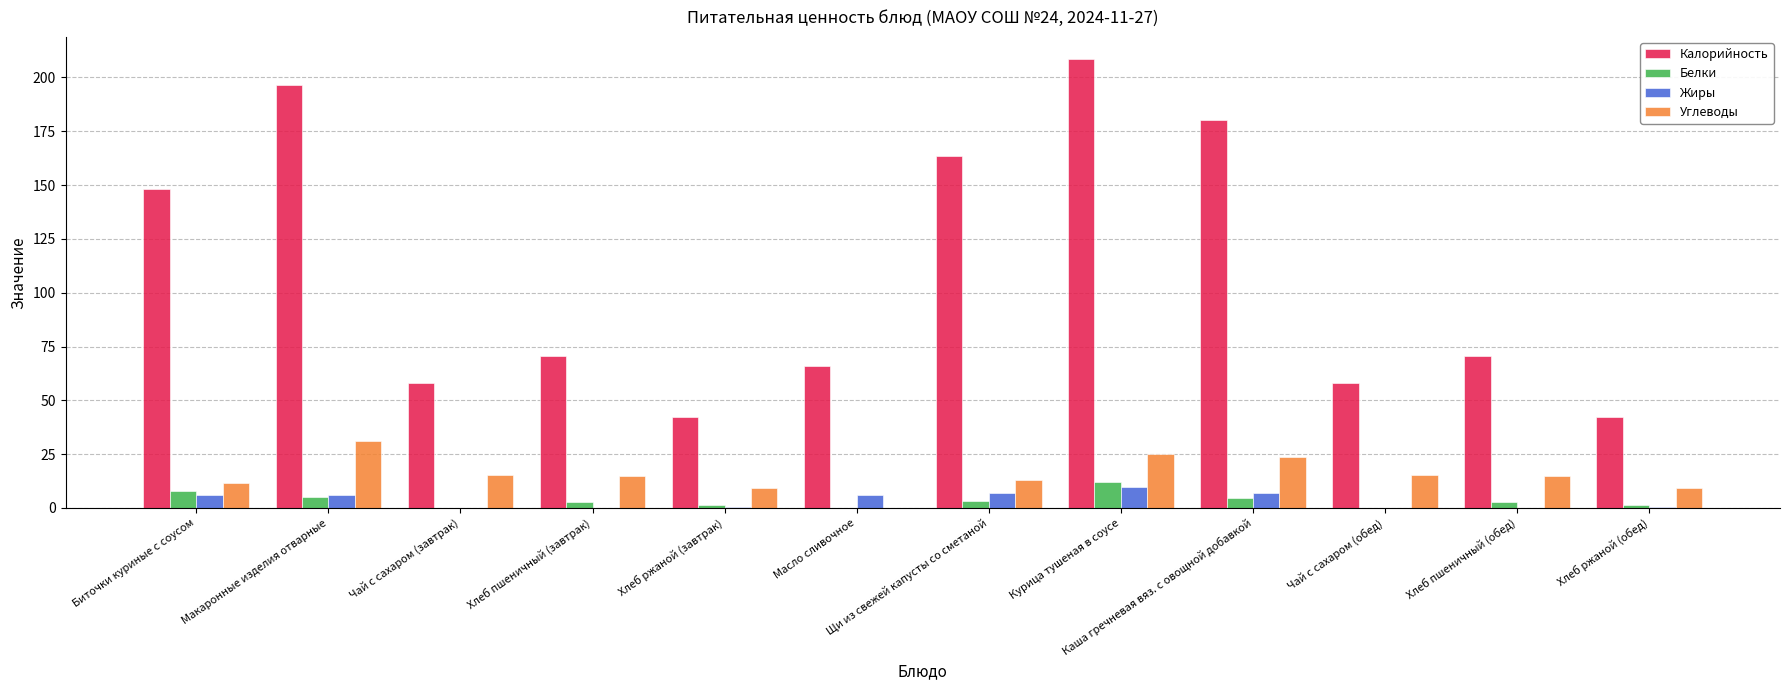

What is the sum of all Белки values?

42.3